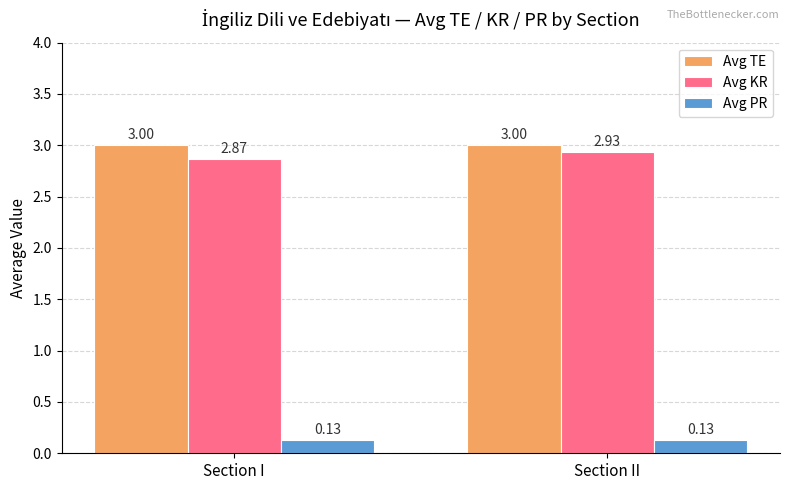

Which series has the widest spread of values?

Avg KR